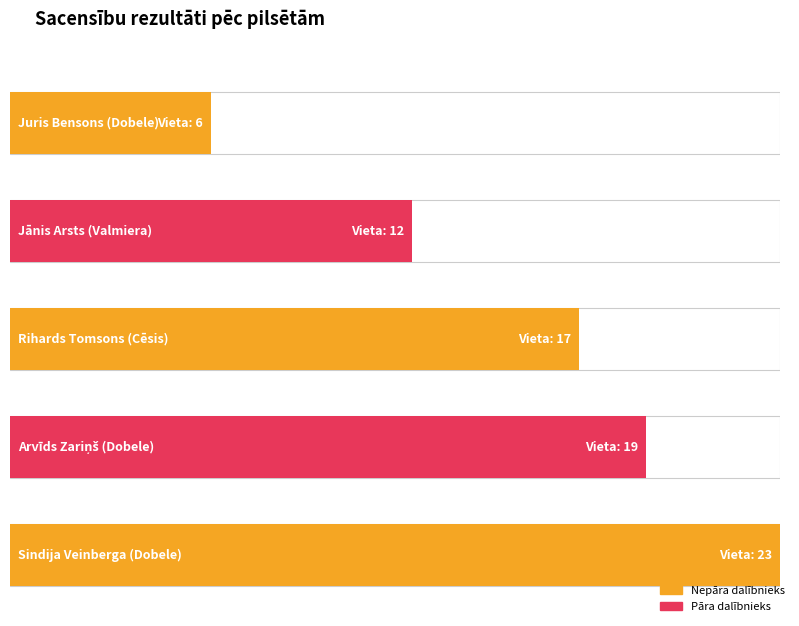

List the labels in order of value, smallest first.

Dobele, Valmiera, Cēsis, Dobele, Dobele